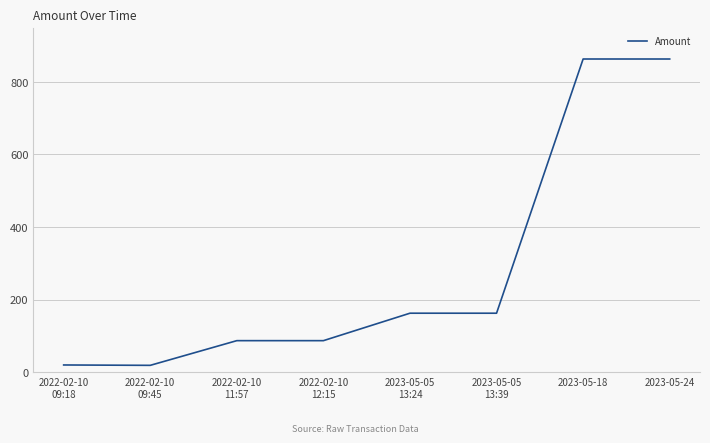

What position from the left is 2022-02-10
11:57?

3